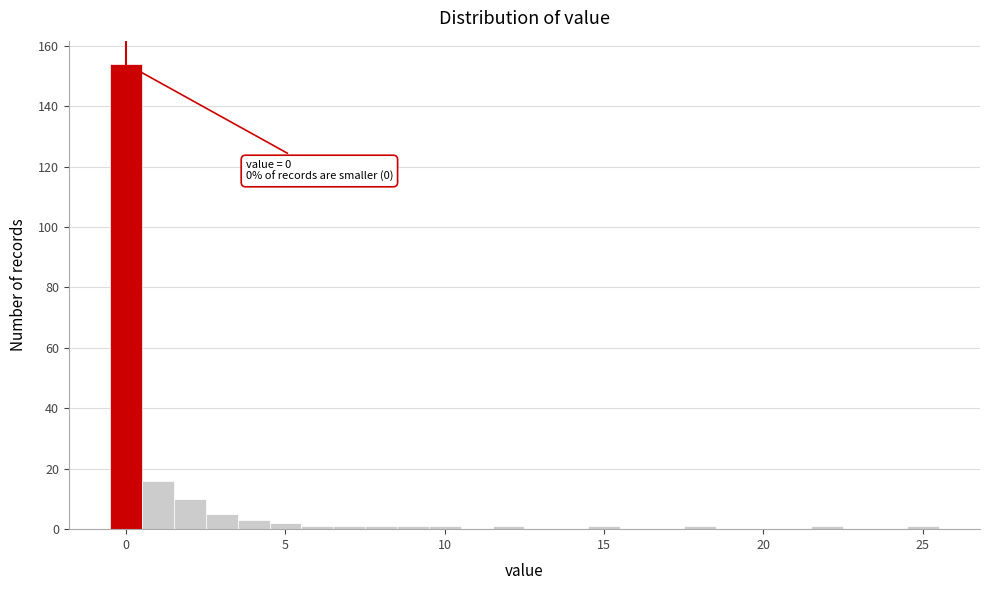

Around what value on the x-axis is the tallest bar? Give the approximate position of its centre, as read against the axis.

0.0